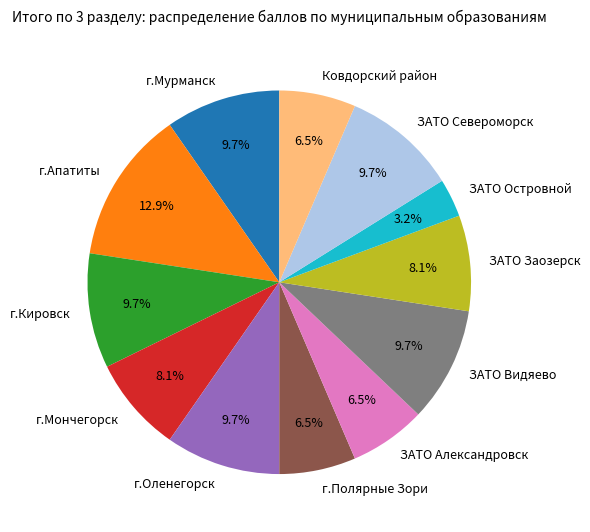

True or false: Ковдорский район accounts for 1% of the total.

False